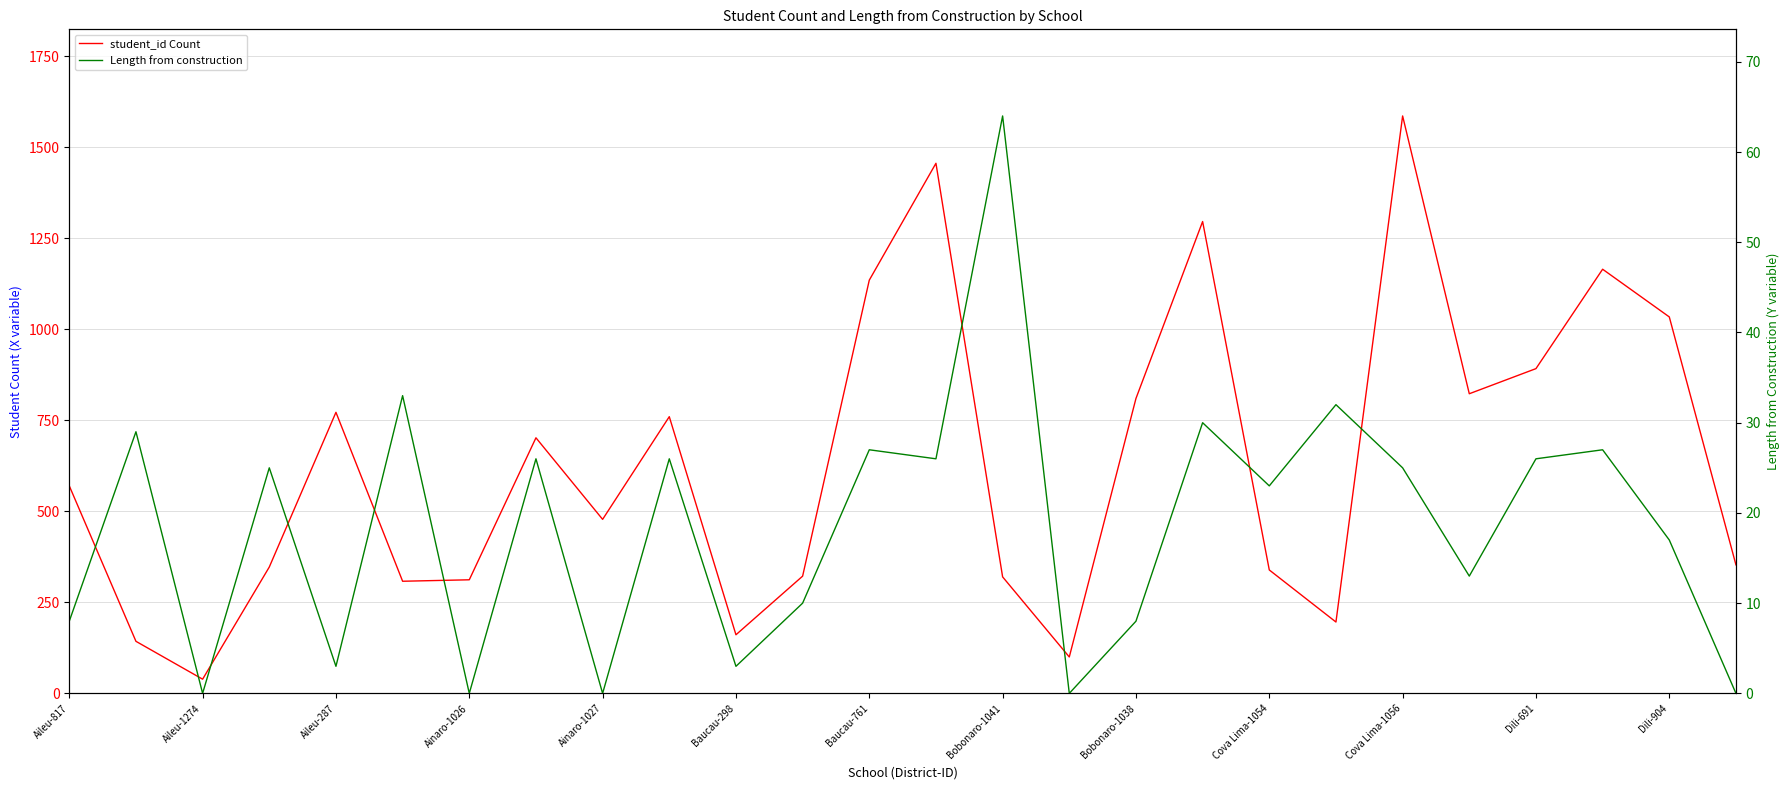

The student_id Count series shows 1296 at 17. True or false?

True